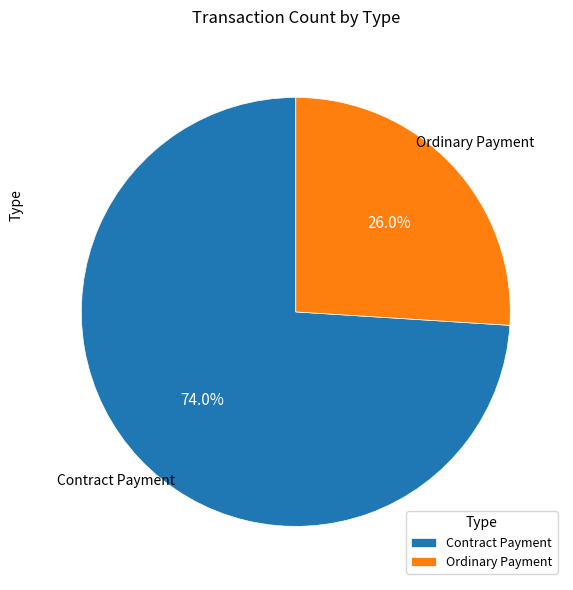

Which category has the biggest portion of the pie?

Contract Payment